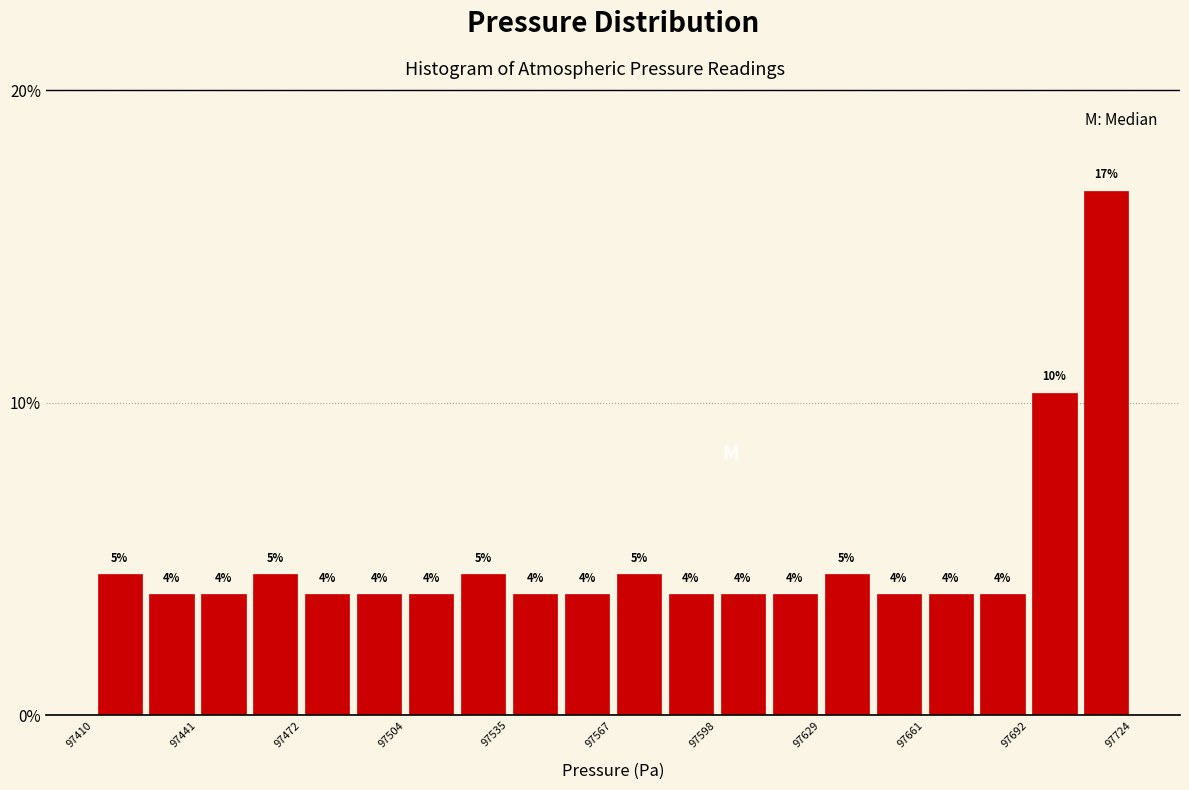

Around what value on the x-axis is the tallest bar? Give the approximate position of its centre, as read against the axis.

97715